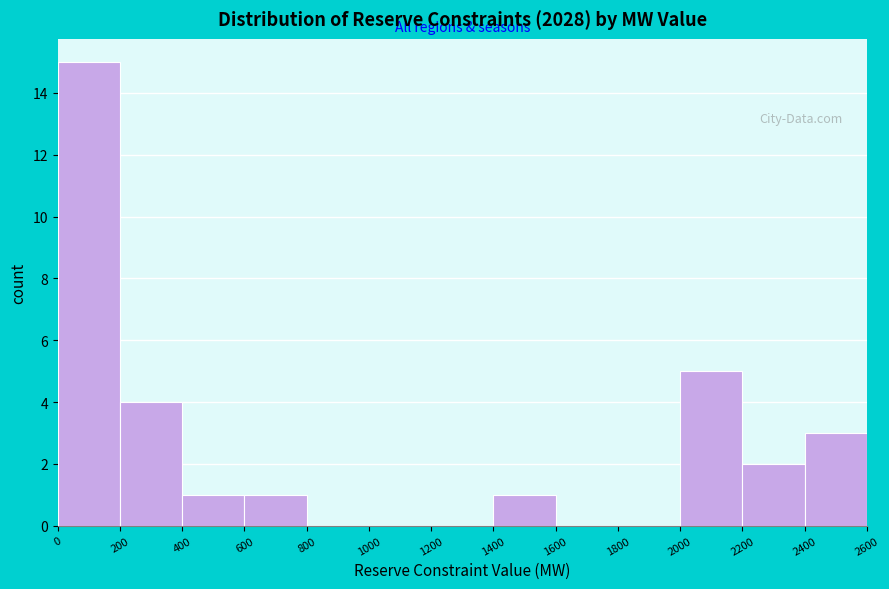

Which range on the x-axis has the tallest bar?

0 to 200